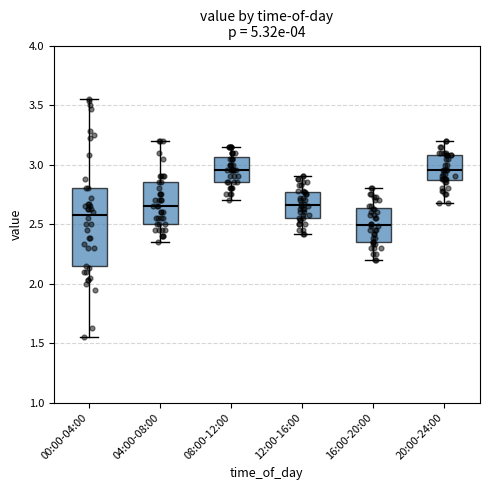

Where is the lower edge of the box for 08:00-12:00 on the y-axis? The values are not printed on the chart, so give them approximately, as read against the axis.

2.85